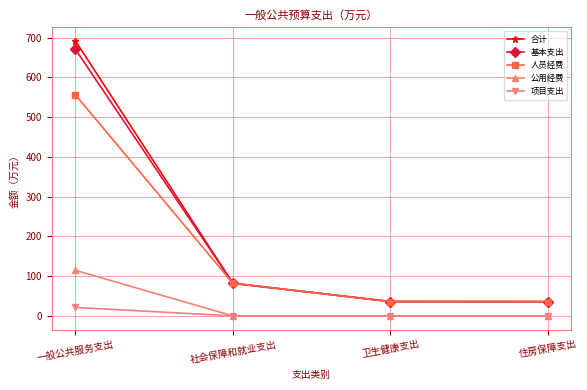

How many lines are shown in the chart?

5